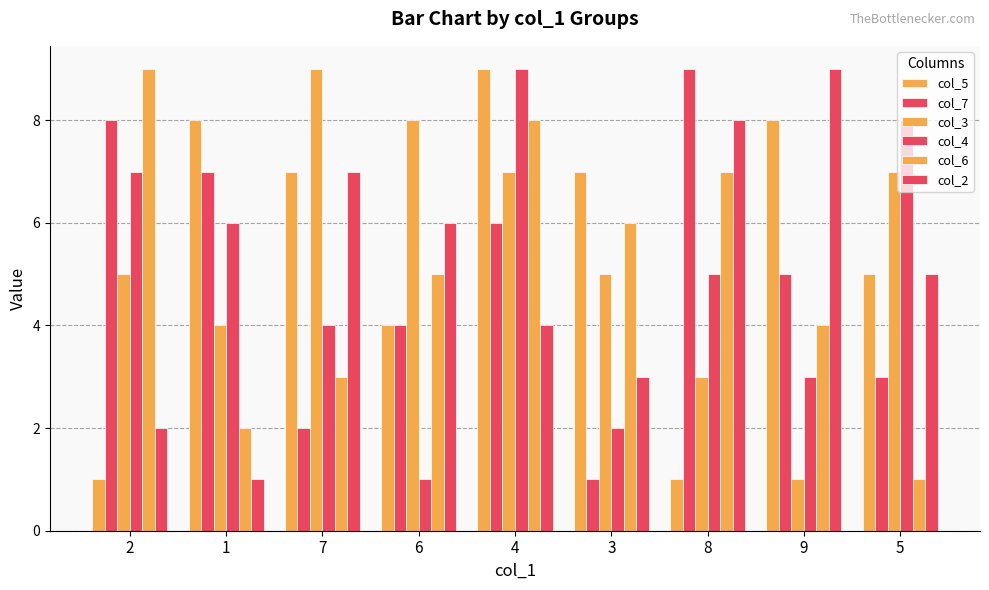

Reading left to right, list all the values displayed in this chart.

col_5: 1	8	7	4	9	7	1	8	5
col_7: 8	7	2	4	6	1	9	5	3
col_3: 5	4	9	8	7	5	3	1	7
col_4: 7	6	4	1	9	2	5	3	8
col_6: 9	2	3	5	8	6	7	4	1
col_2: 2	1	7	6	4	3	8	9	5